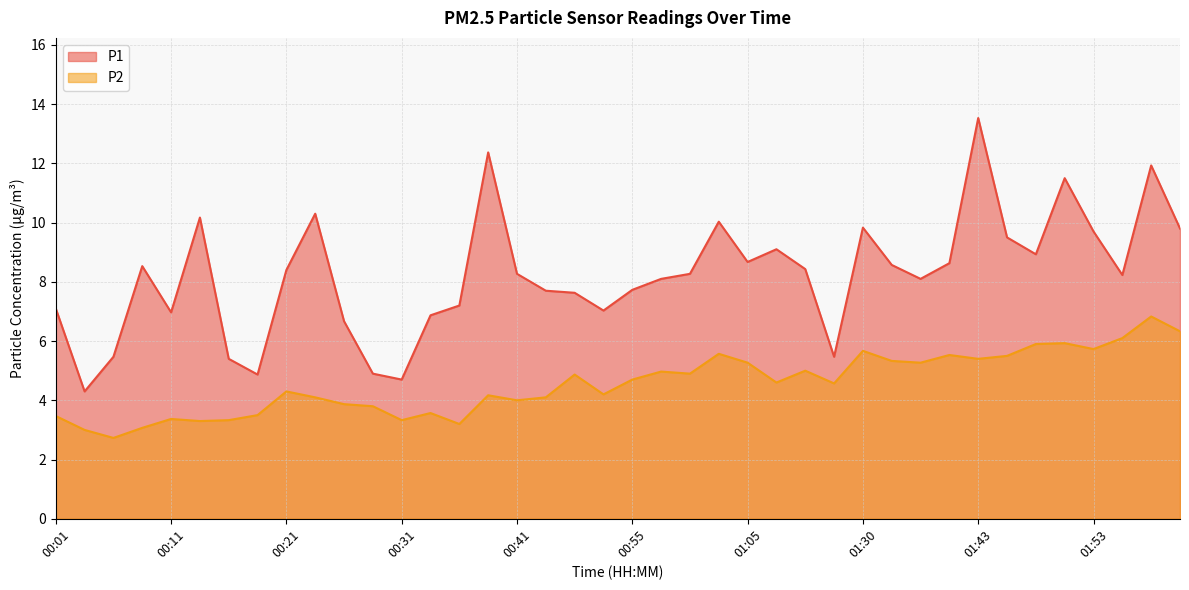

True or false: P1 and P2 intersect in this chart.

False